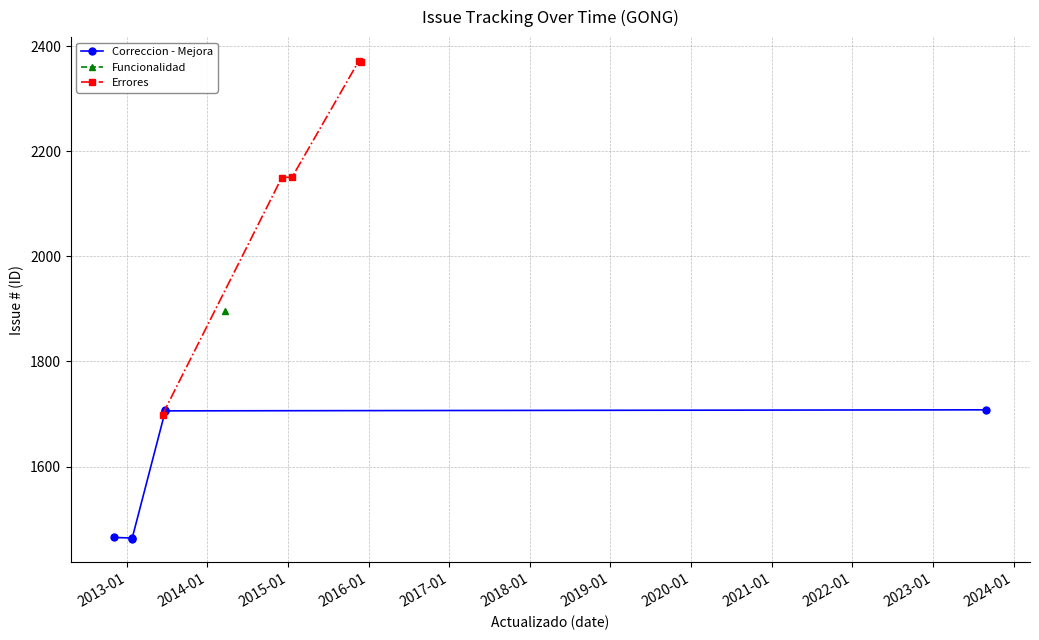

What is the difference between the values at 2023-08-31 and 2015-11-26?

662